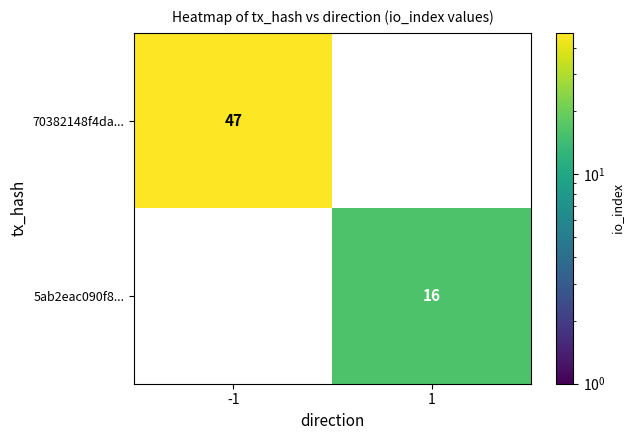

At how many categories does at least one series exceed 37?

1